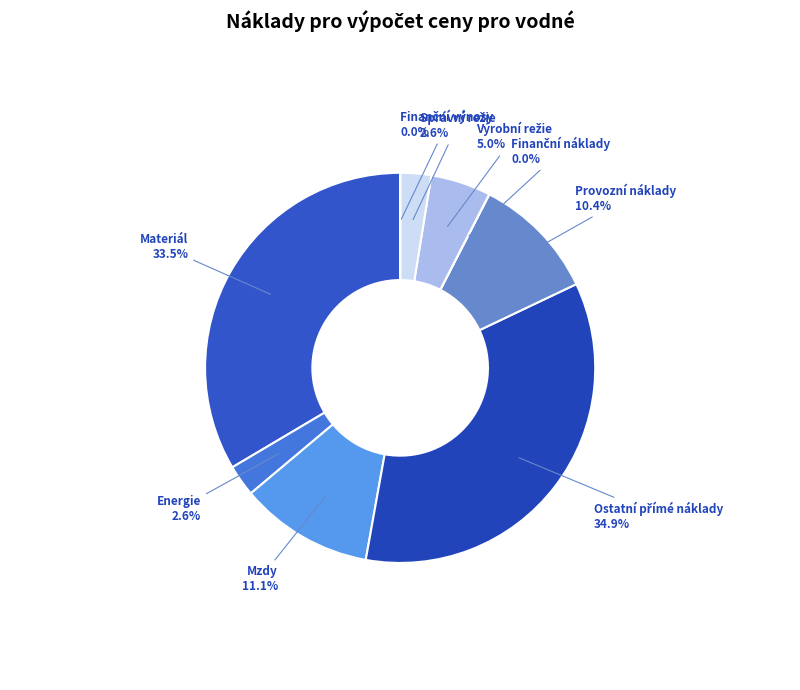

Is there a majority slice in this chart?

No